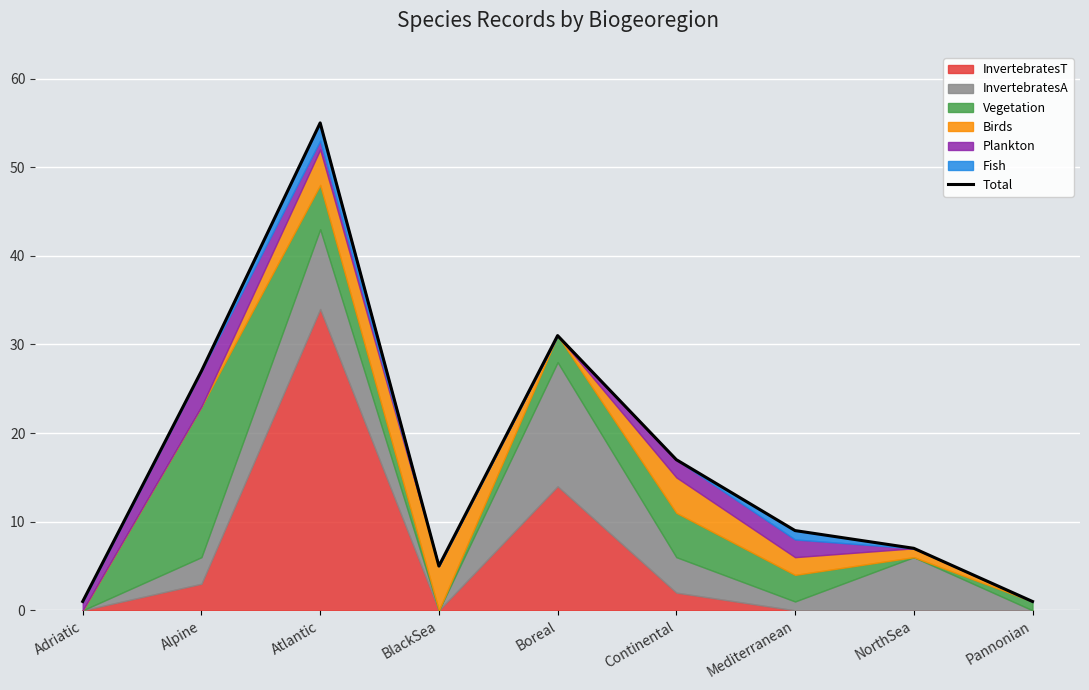

How many points are lower than both their immediate neighbors (excluding endpoints)?

1